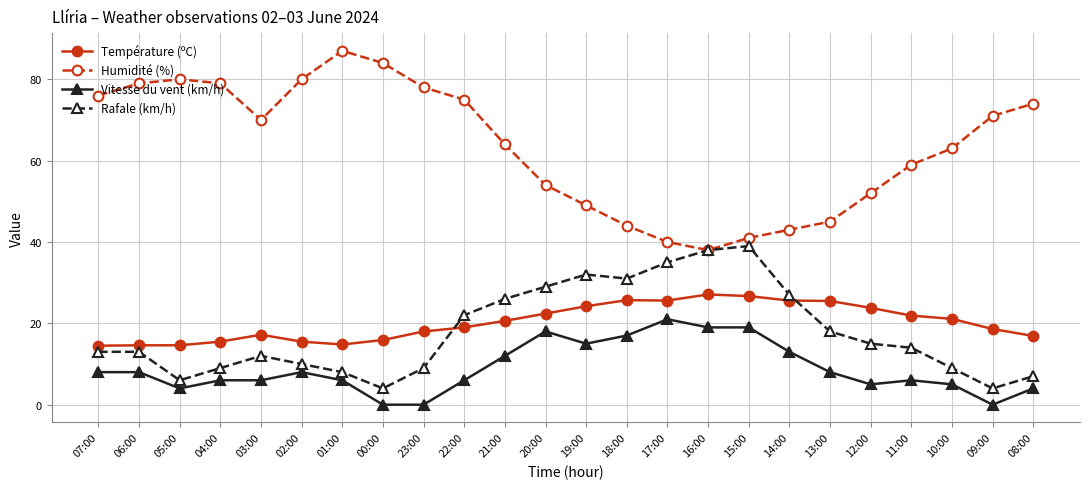

True or false: Humidité (%) has a value of 87.0 at 01:00.

True